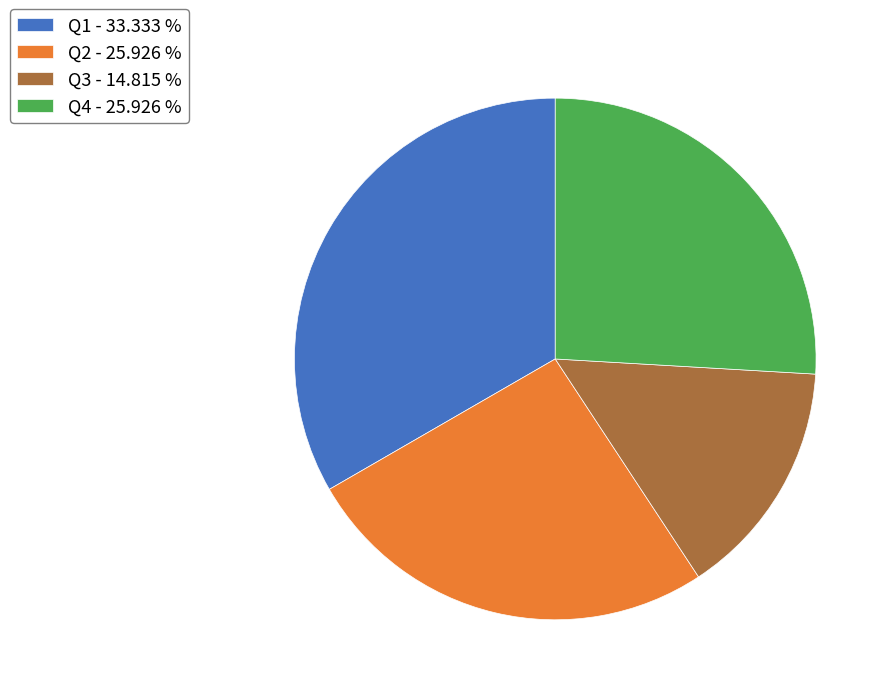

Is it true that Q2 is 13% of the pie?

False